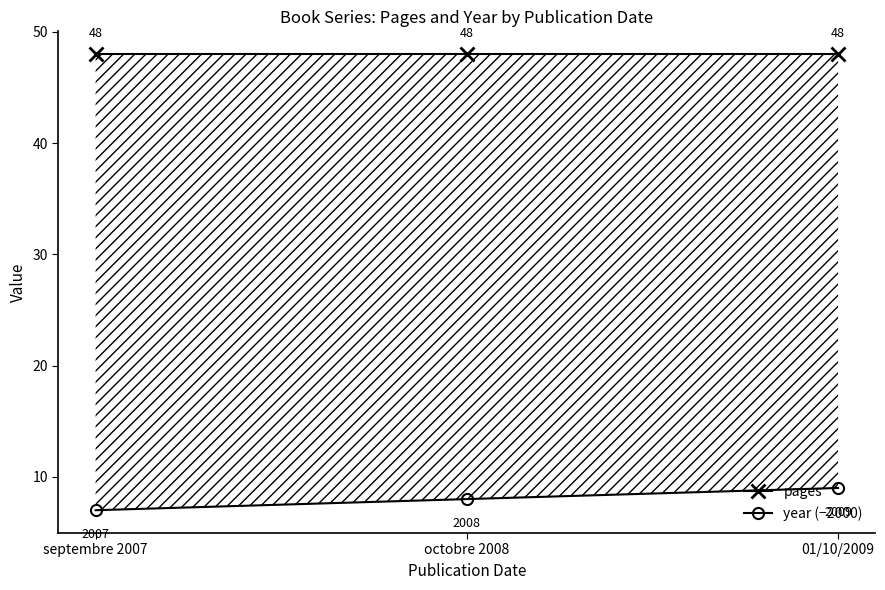

What are all the series names shown in the legend?

pages, year (−2000)